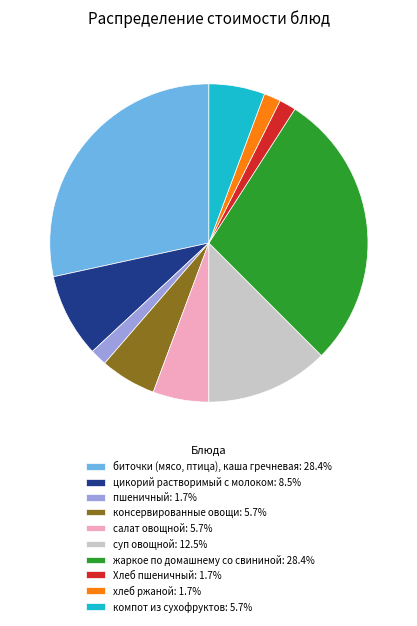

Do суп овощной: 12.5% and жаркое по домашнему со свининой: 28.4% together represent more than half of the pie?

No